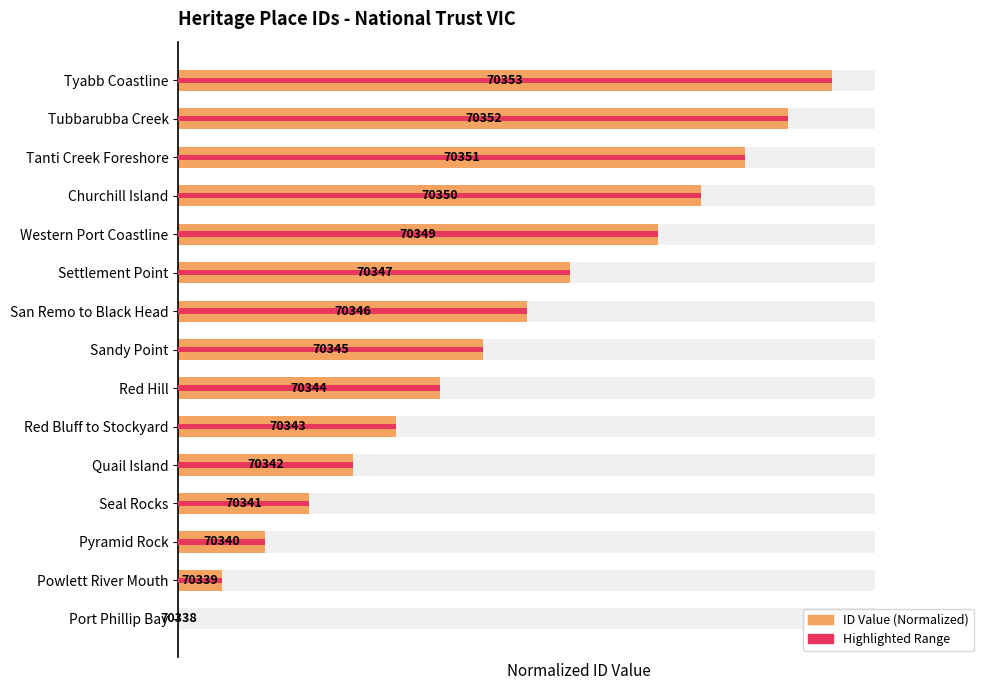

The value of ID (Highlighted) at Seal Rocks is 0.1. True or false?

False